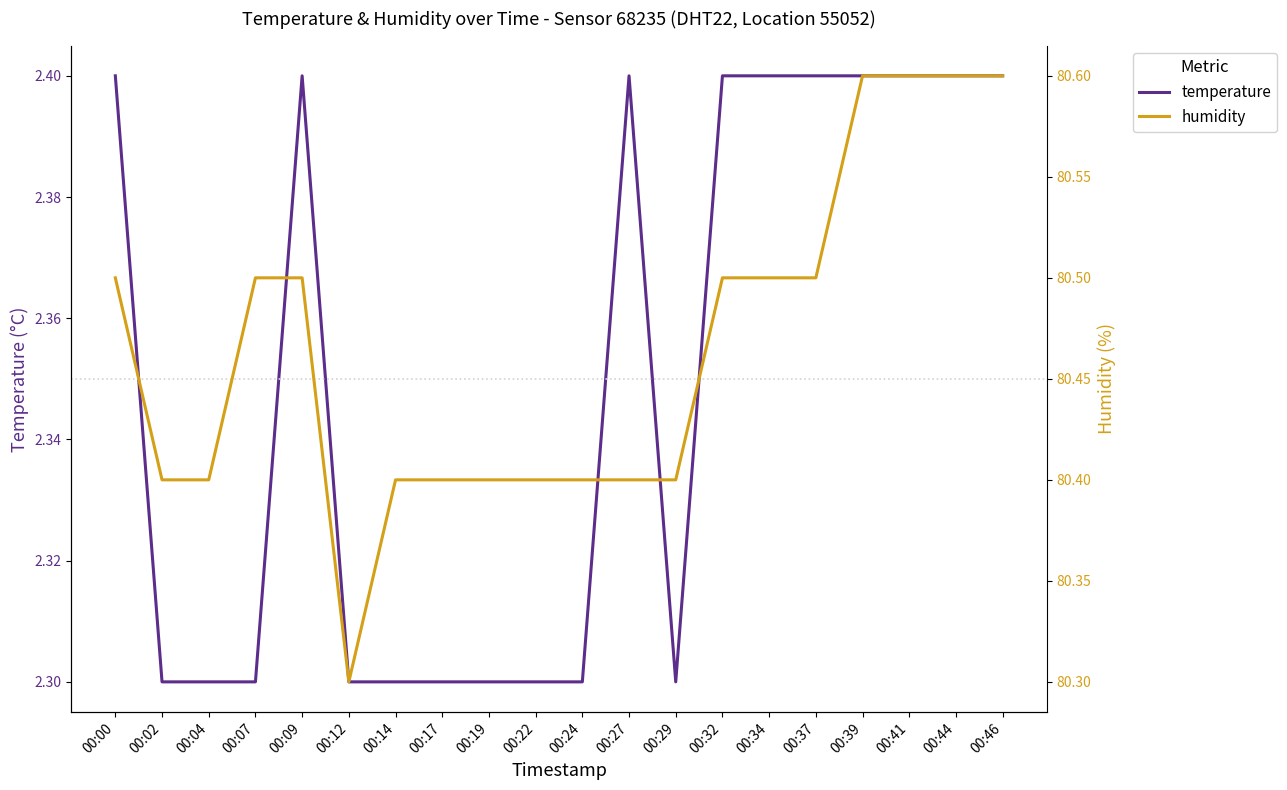

What is the difference between the highest and lowest values at 00:02?

78.1